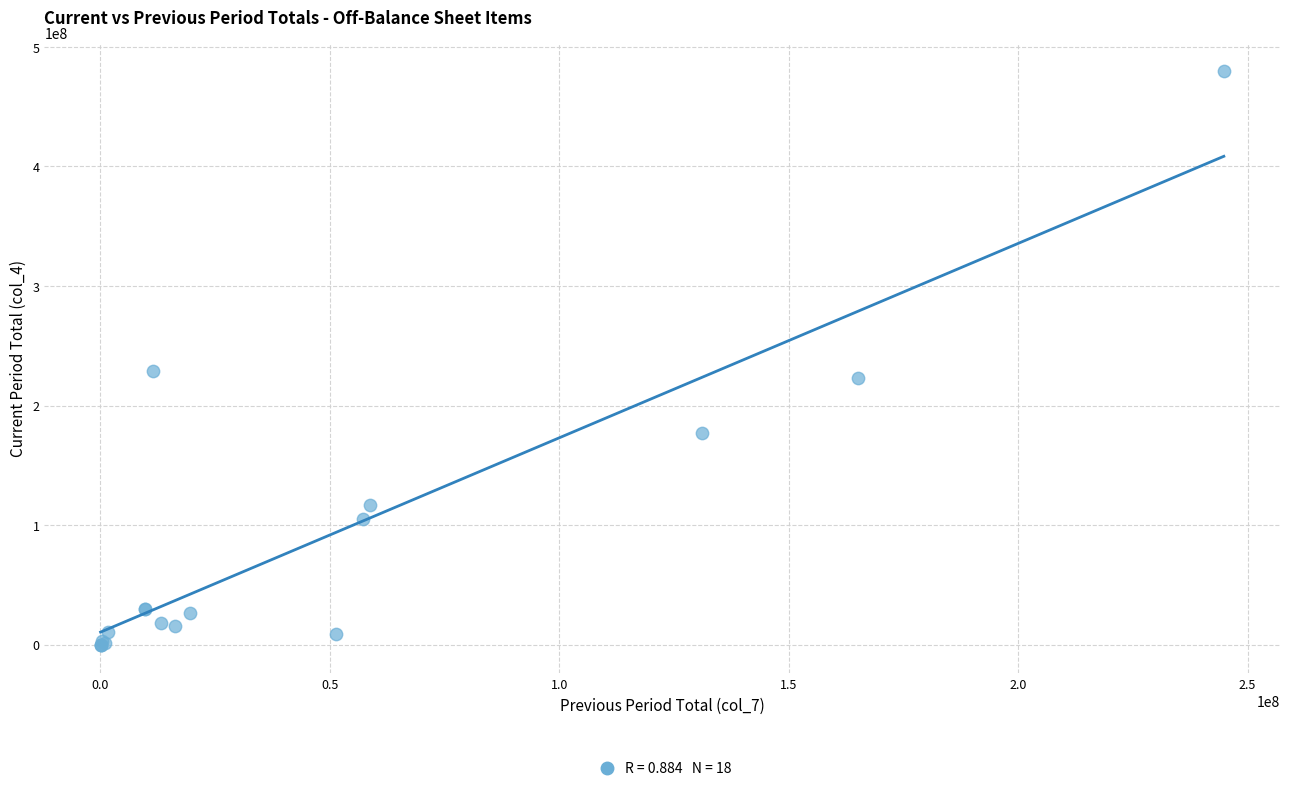

What Y value in the scatter plot is closest to 239770813?

229060658.0